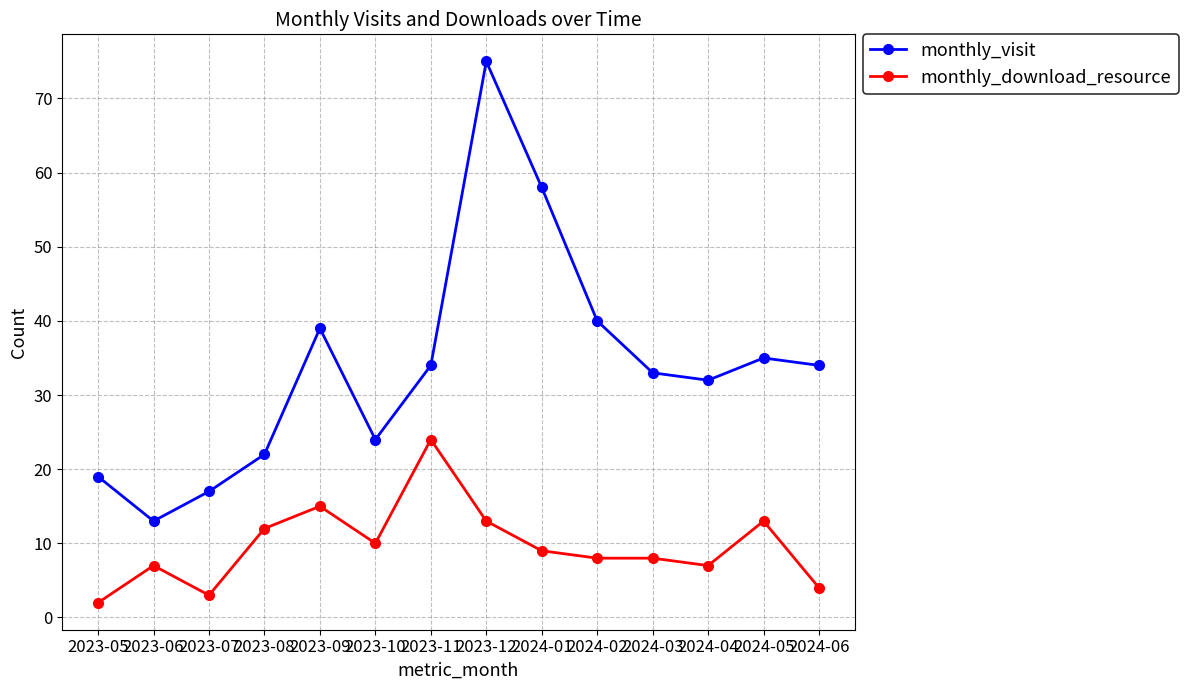

The value of monthly_visit at 2024-06 is 49. True or false?

False